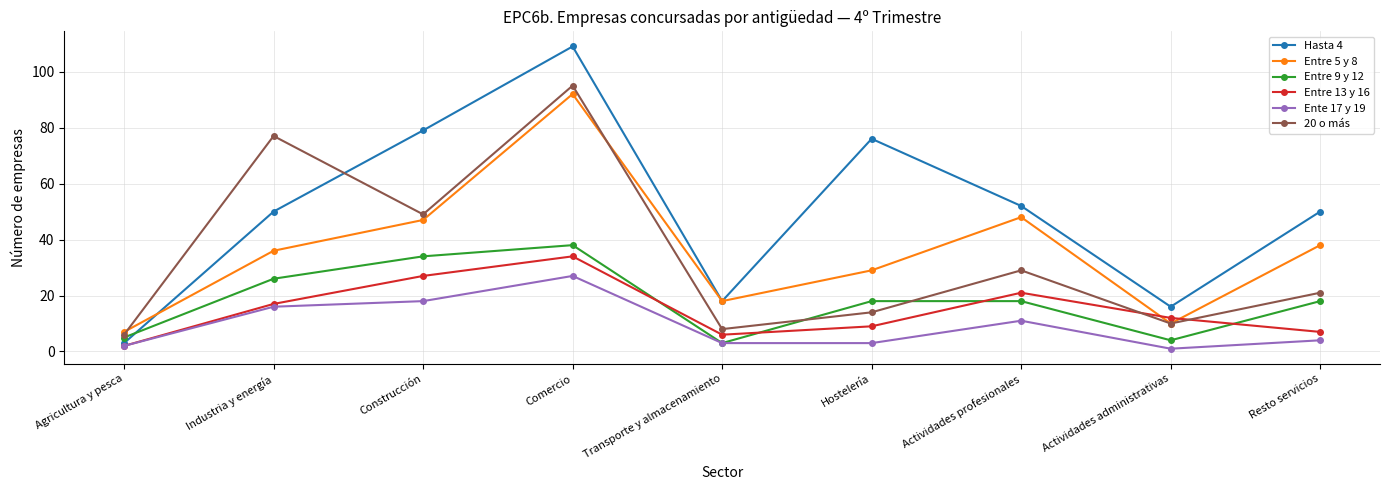

How many values in the Entre 5 y 8 series are below 36?

4